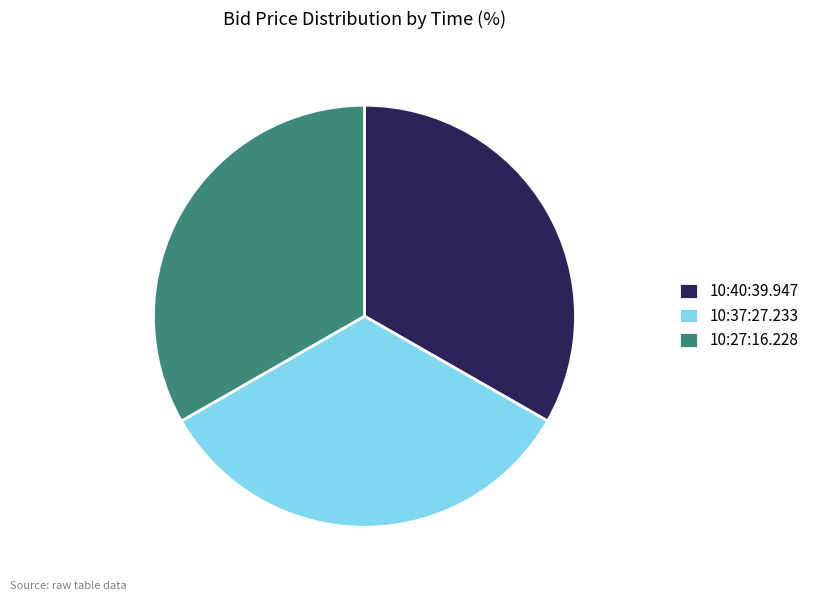

Is it true that 10:40:39.947 is 33% of the pie?

True